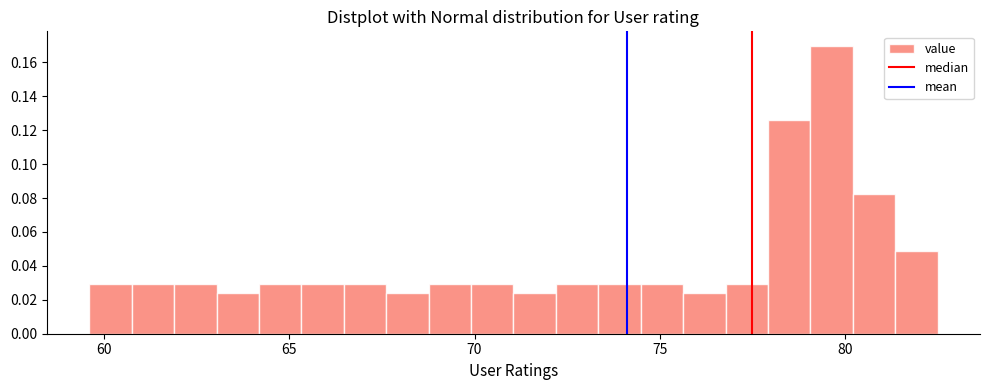

Read against the x-axis, roughly where is the centre of the tallest bar?

79.5